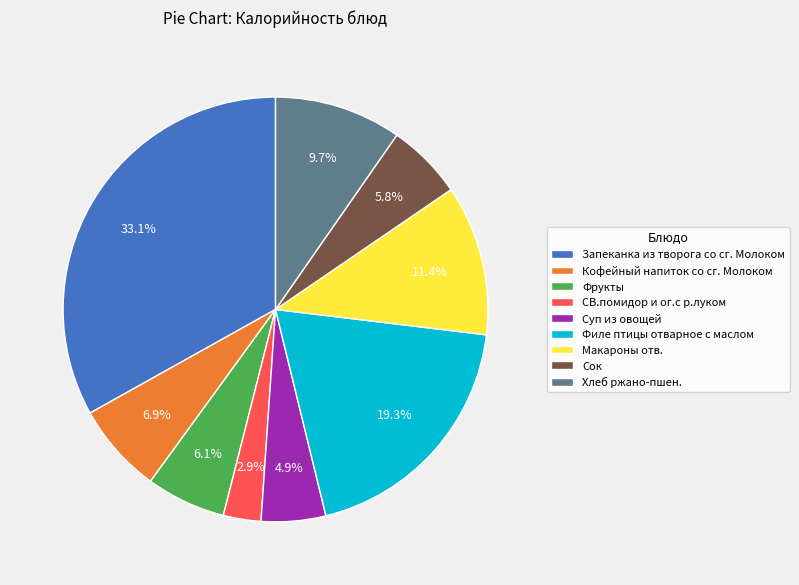

What is the ratio of the value at Кофейный напиток со сг. Молоком to the value at Макароны отв.?

0.6